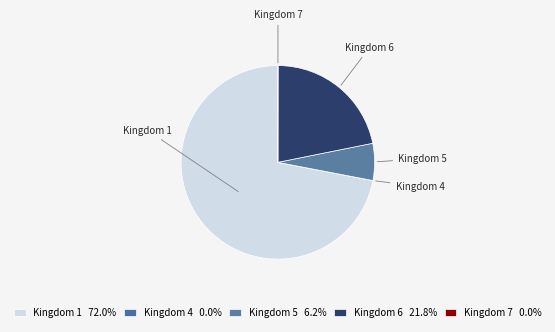

Is there any slice that represents more than half of the pie?

Yes